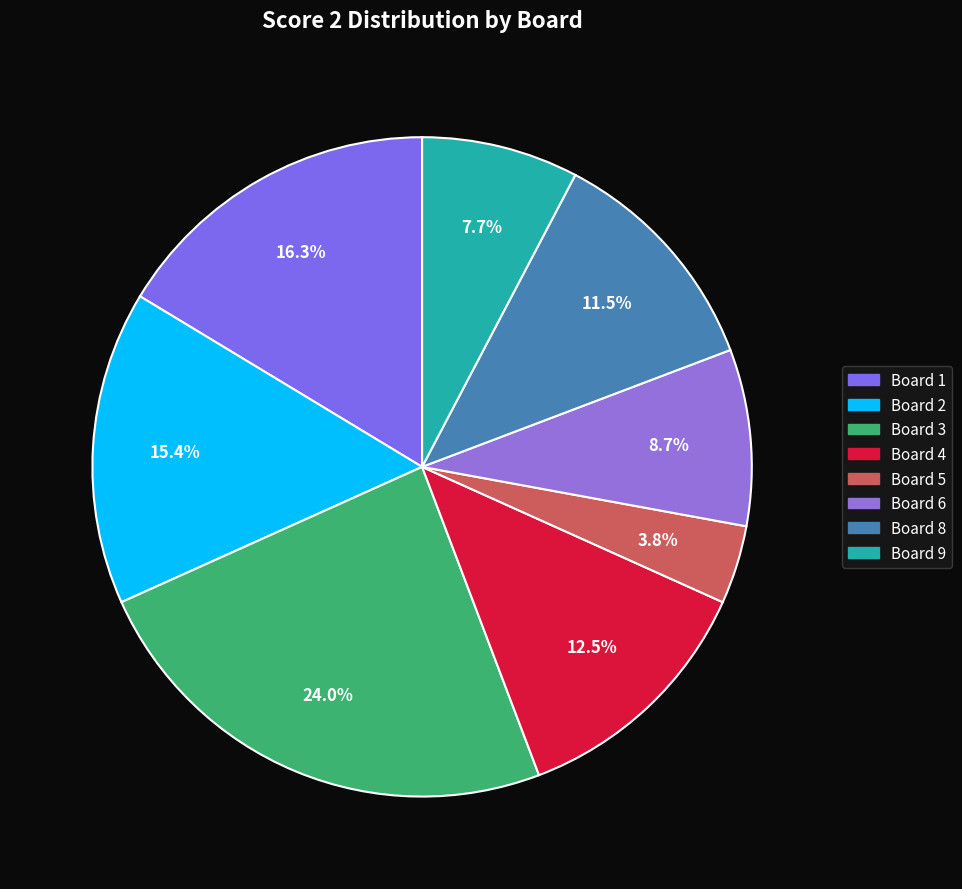

To the nearest percent, what is the average slice percentage?

12%